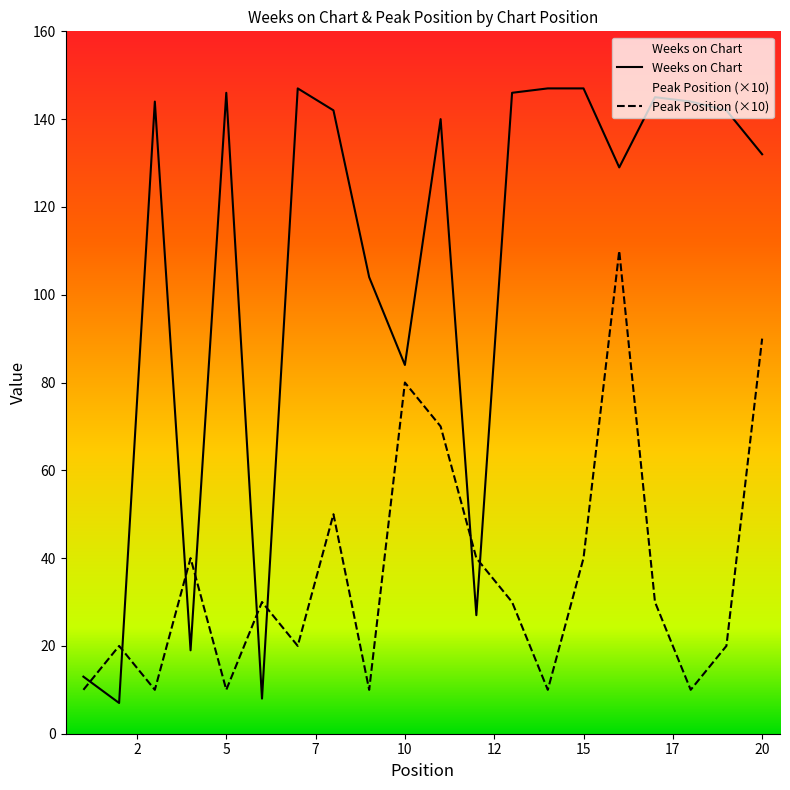

What is the lowest value of the Weeks on Chart series?

7